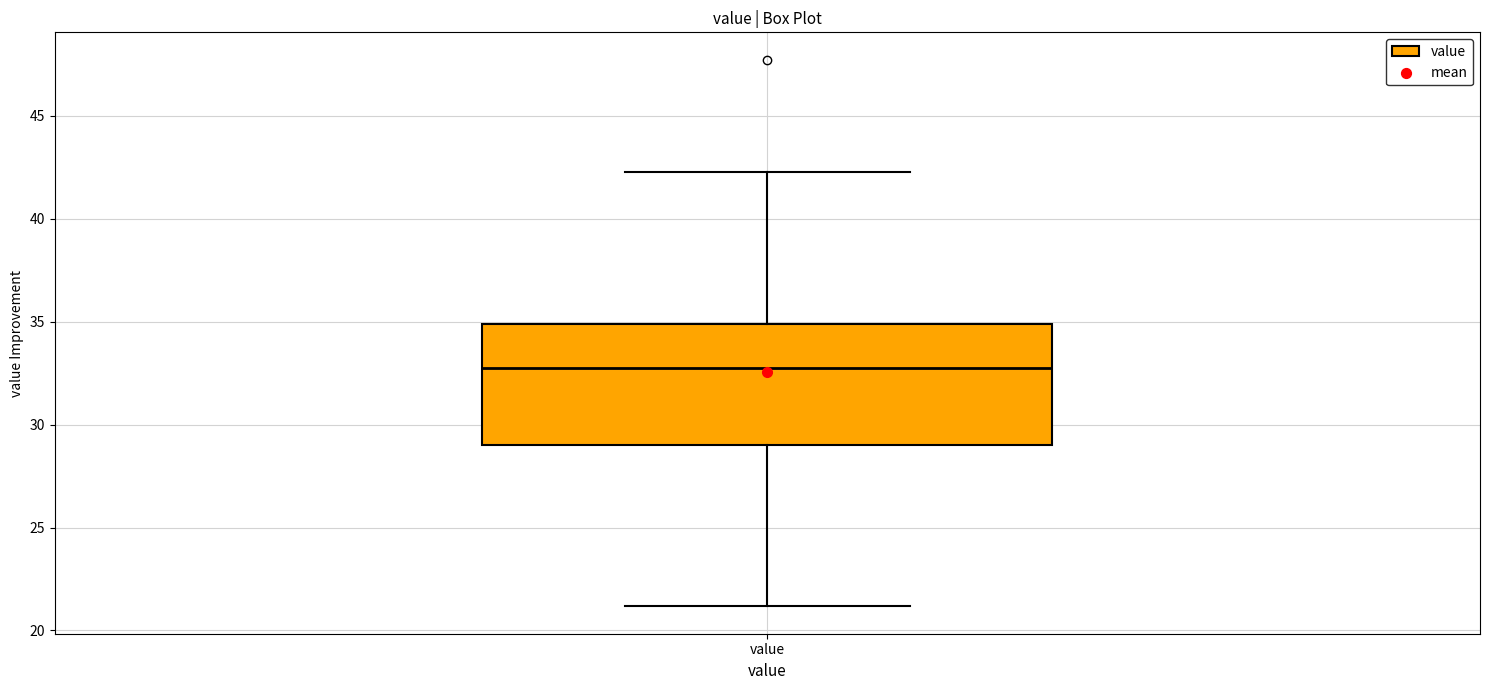

Where does the upper whisker of the box for value end on the y-axis? The values are not printed on the chart, so give them approximately, as read against the axis.

42.5